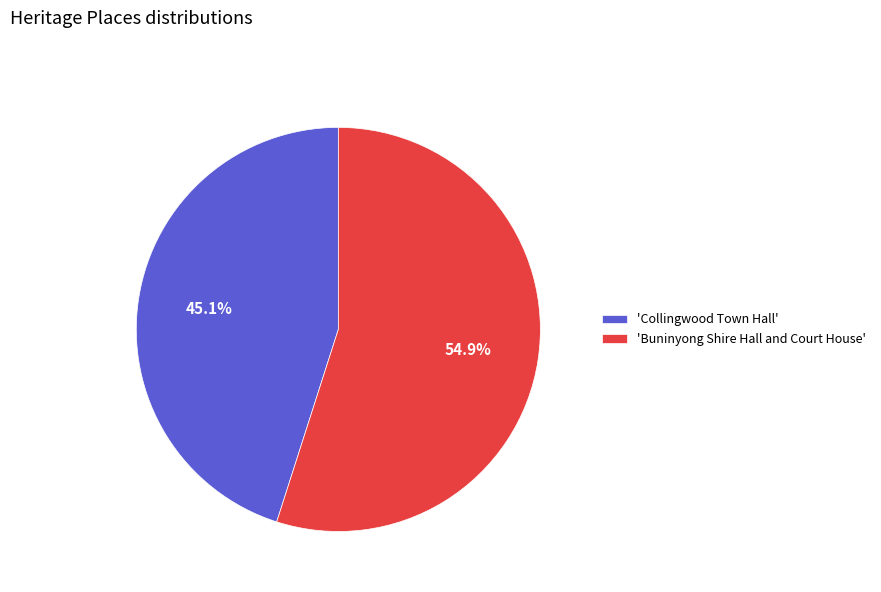

What is the largest slice in the pie chart?

'Buninyong Shire Hall and Court House'